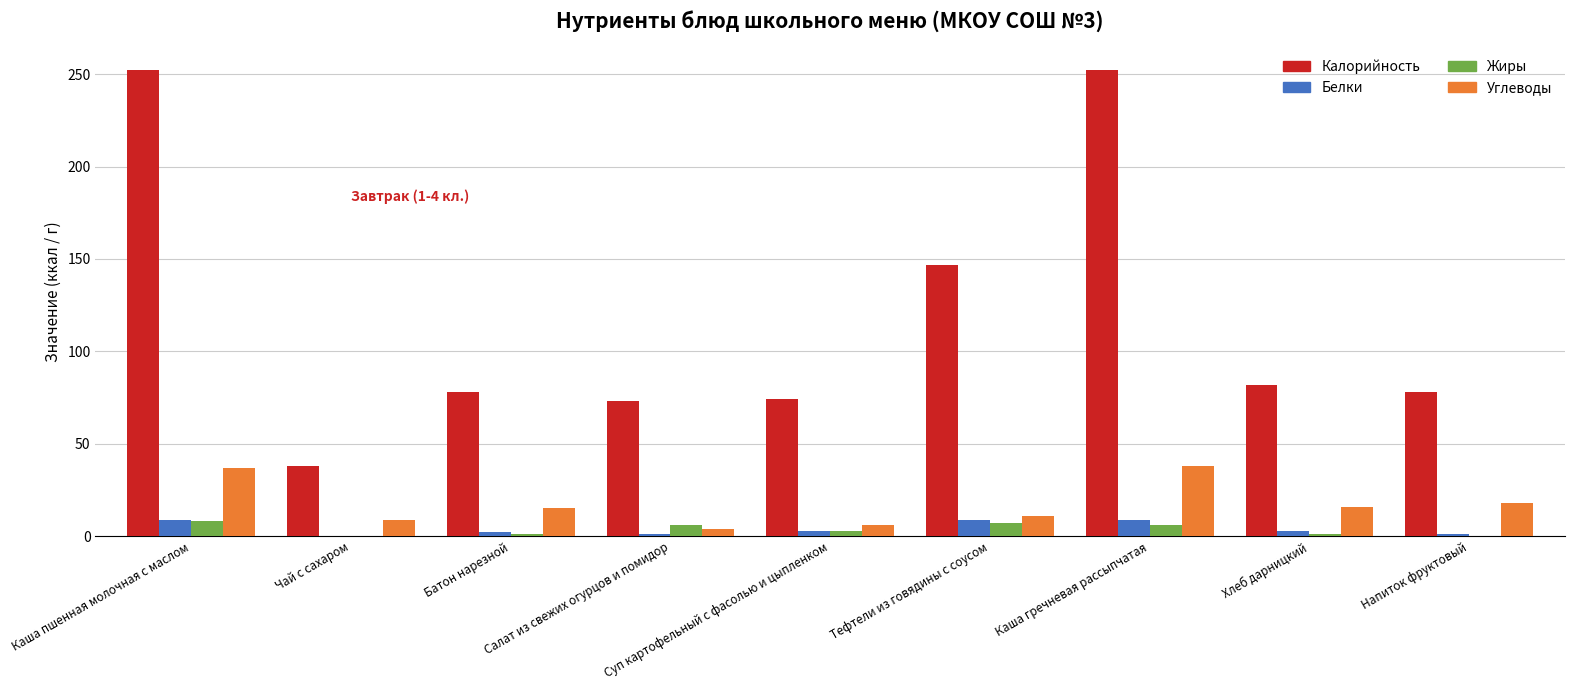

What is the maximum value shown in the chart?

252